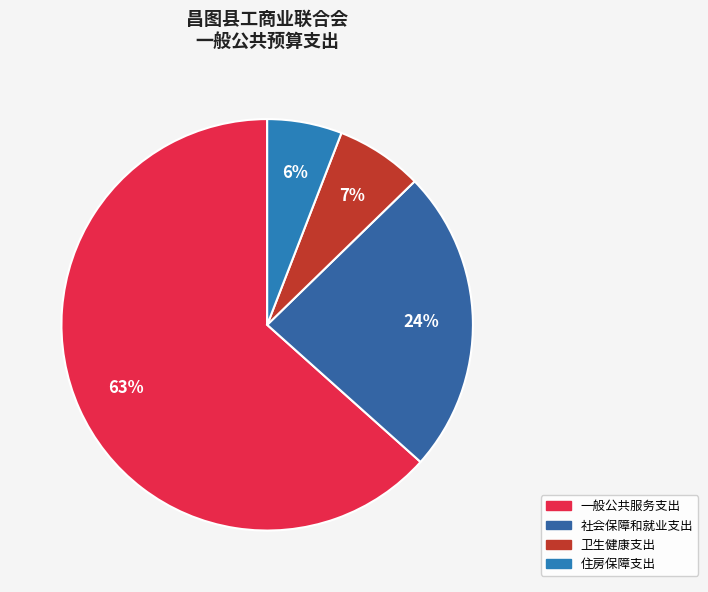

Combined, what portion of the pie is 住房保障支出 and 社会保障和就业支出?

29.8%